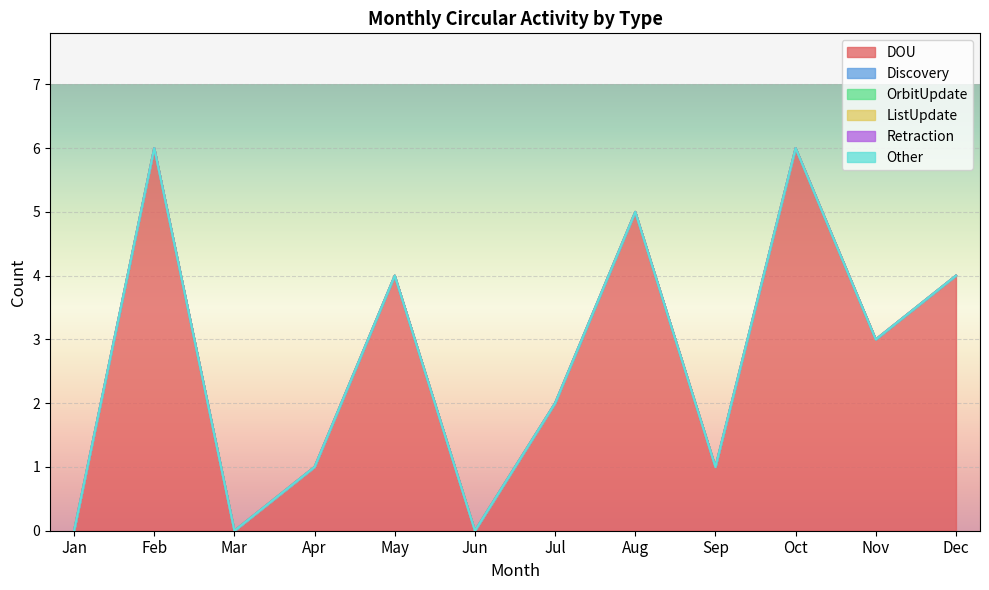

True or false: Retraction has more than 1 points higher than both neighbors.

False